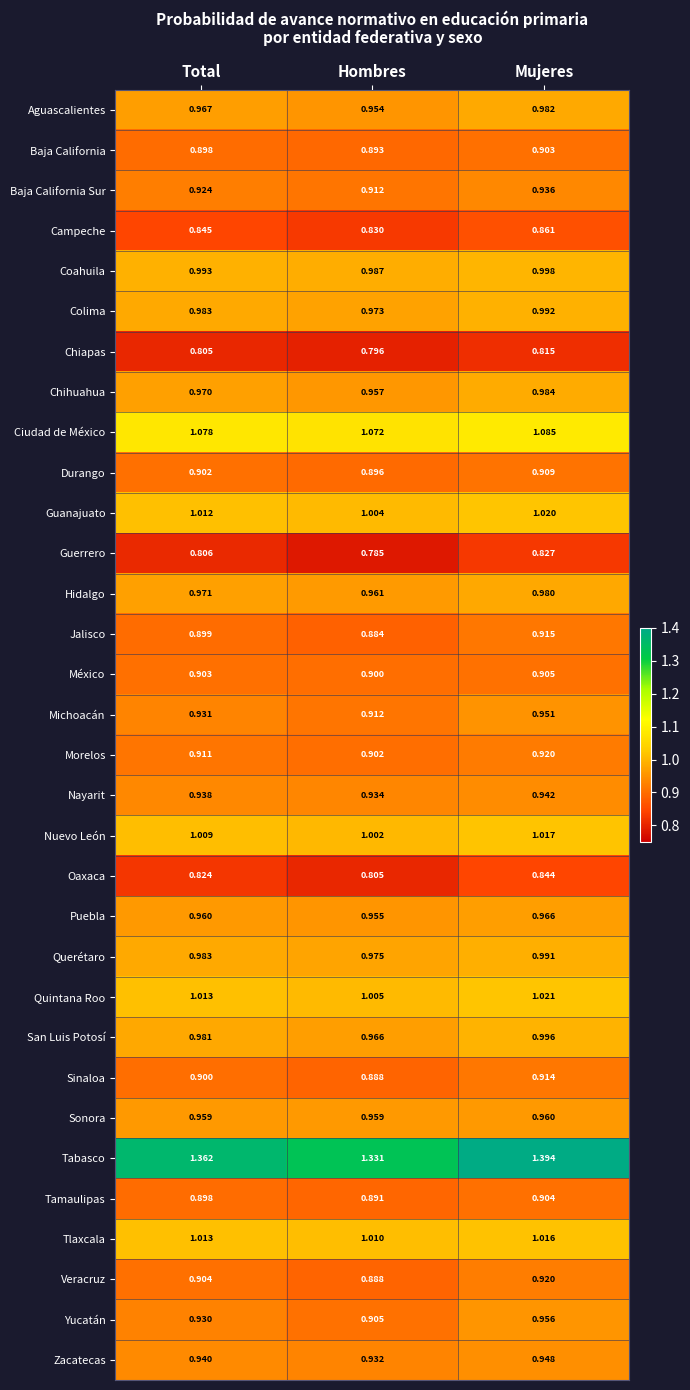

At which category is the sum across all series the highest?

Mujeres